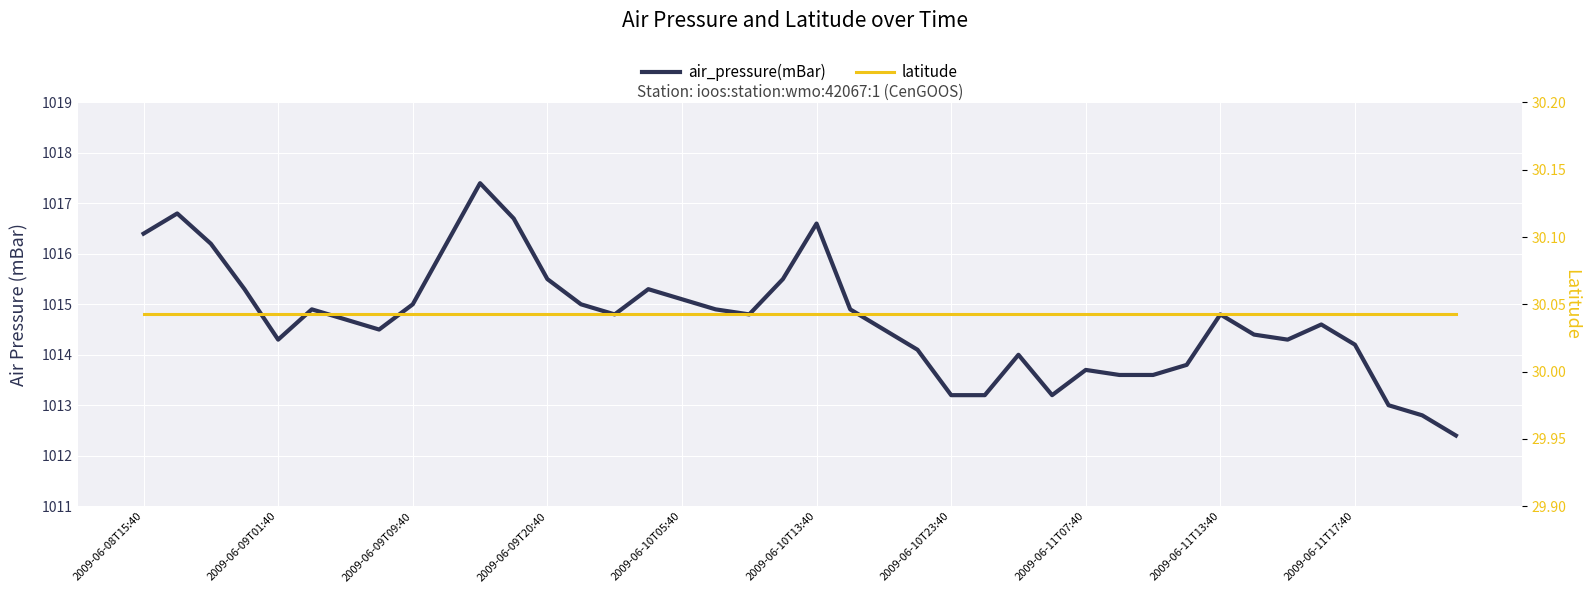

The latitude series shows 13.7 at 2009-06-09T20:40. True or false?

False